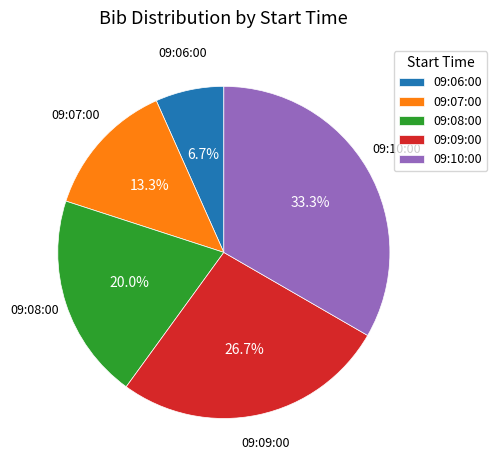

Does any single category account for the majority?

No